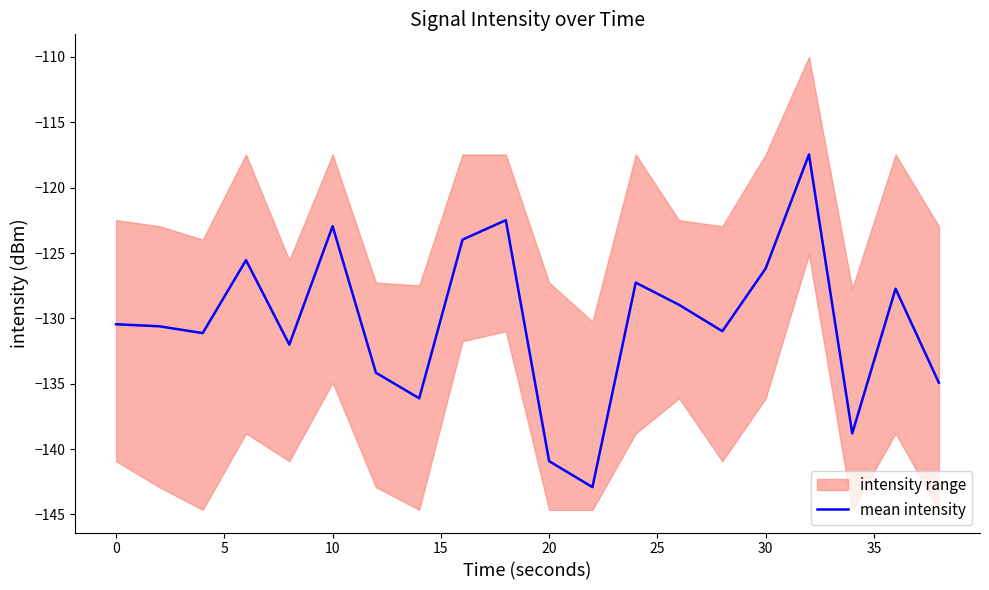

What is the highest value of the mean intensity series?

-117.5